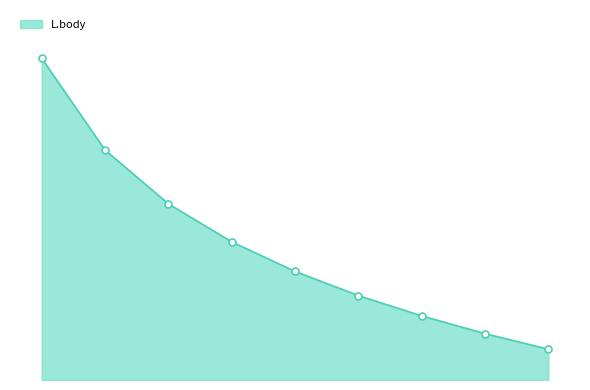

Is this an area chart (filled region under the line)?

Yes